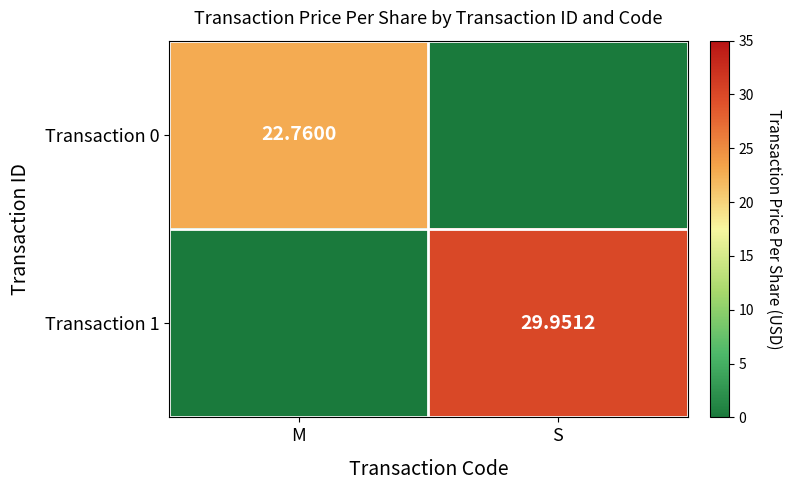

At M, list the series in order from largest to smallest.

Transaction 0, Transaction 1